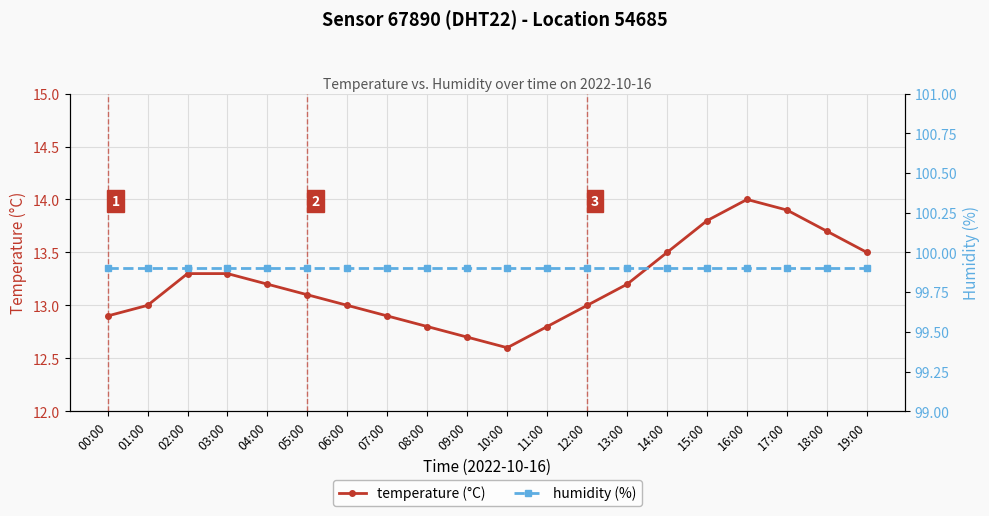

True or false: temperature (°C) and humidity (%) cross at least once.

False